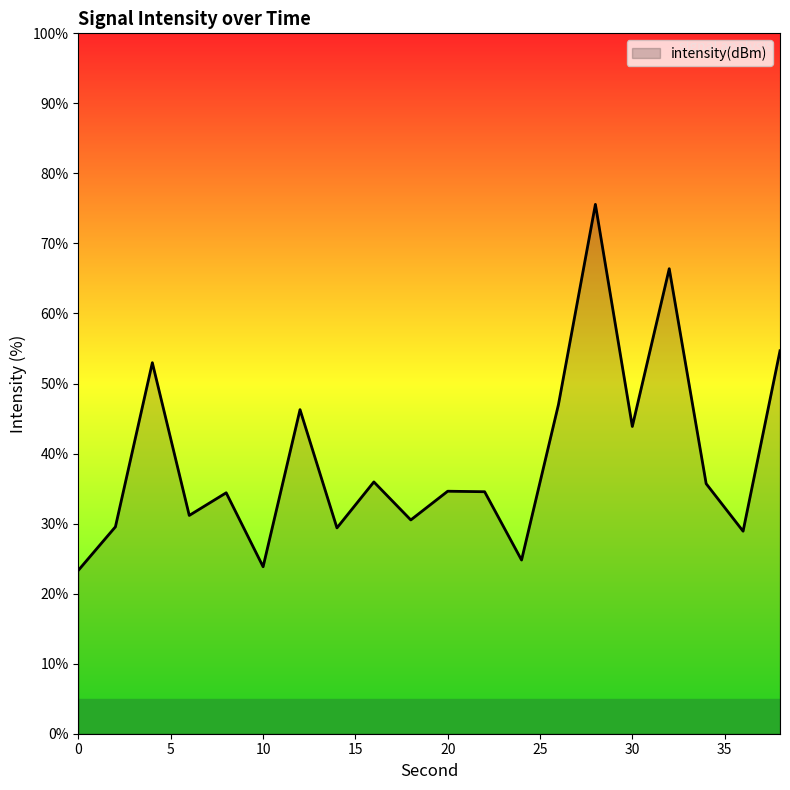

How many lines are shown in the chart?

1